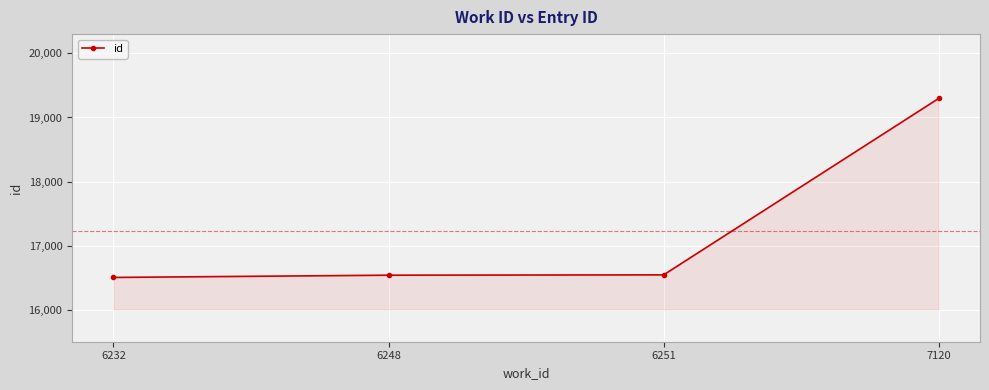

What is the difference between the values at 7120 and 6232?

2785